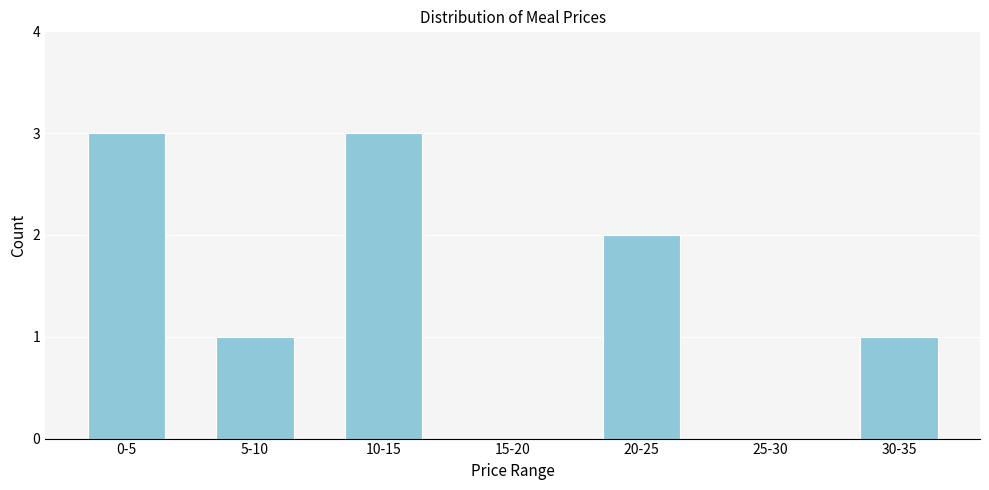

What is the greatest value displayed?

3